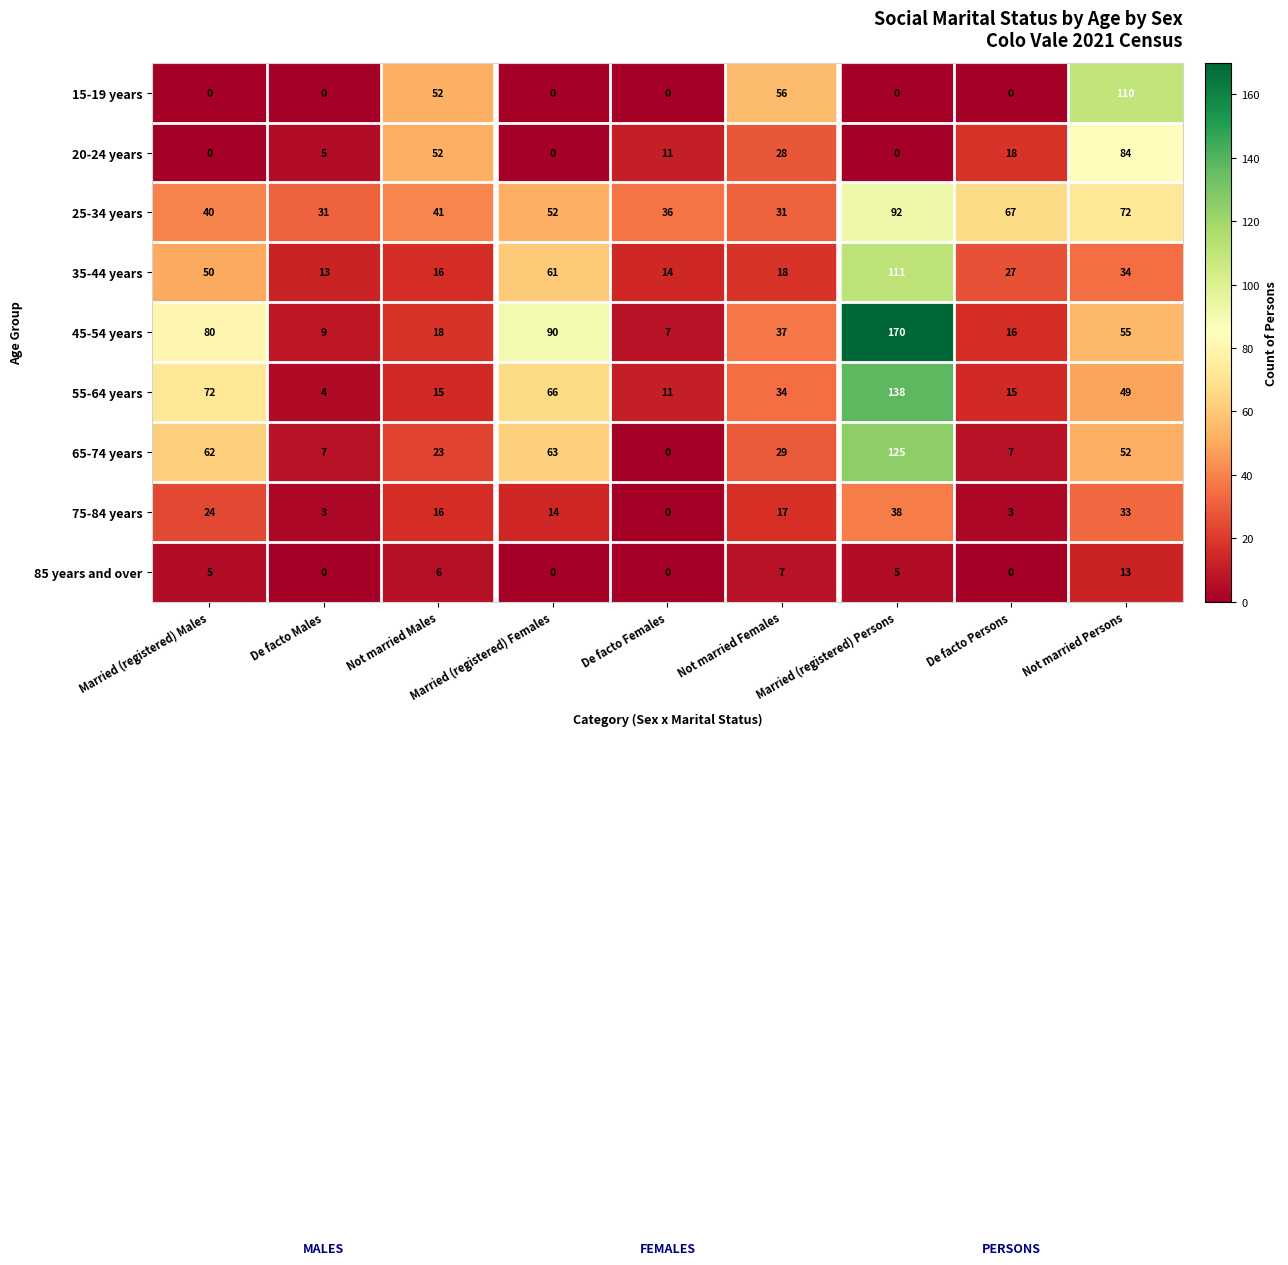

Count the number of categories in the chart.

9